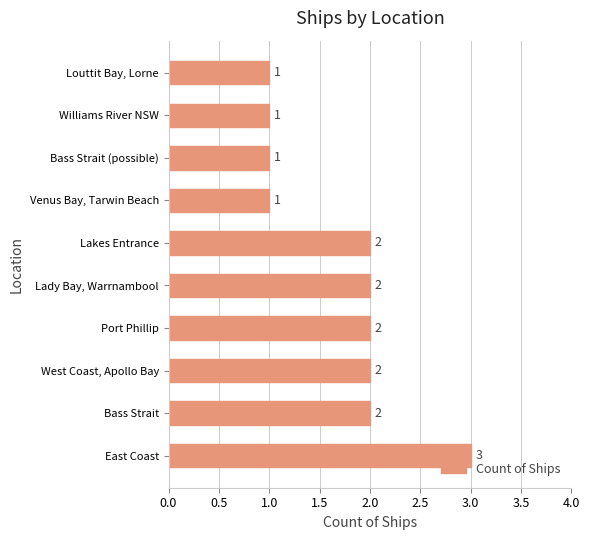

What is the minimum value shown in the chart?

1